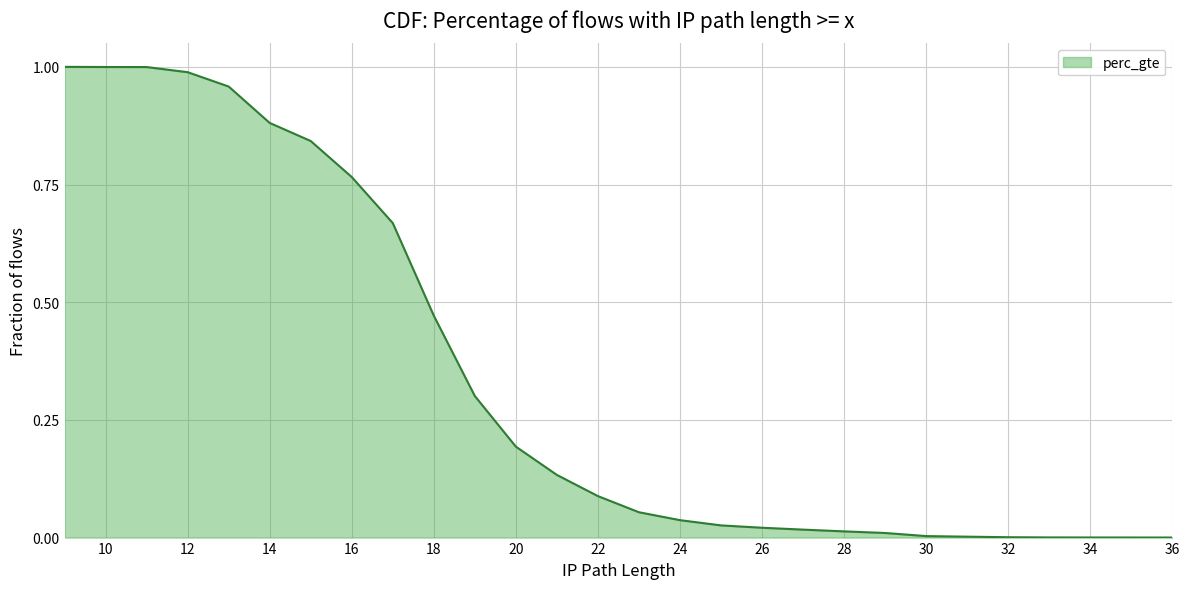

At which category does the chart reach its peak across all series?

9